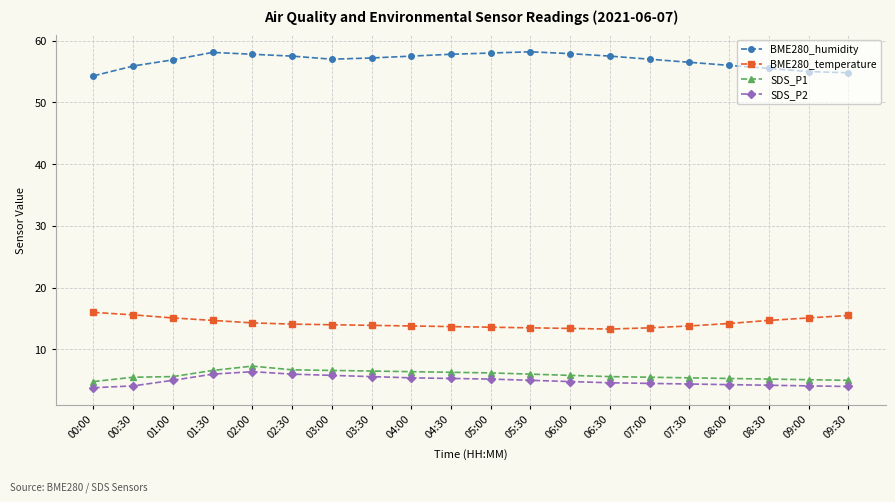

Read the SDS_P2 value at 03:00.

5.8